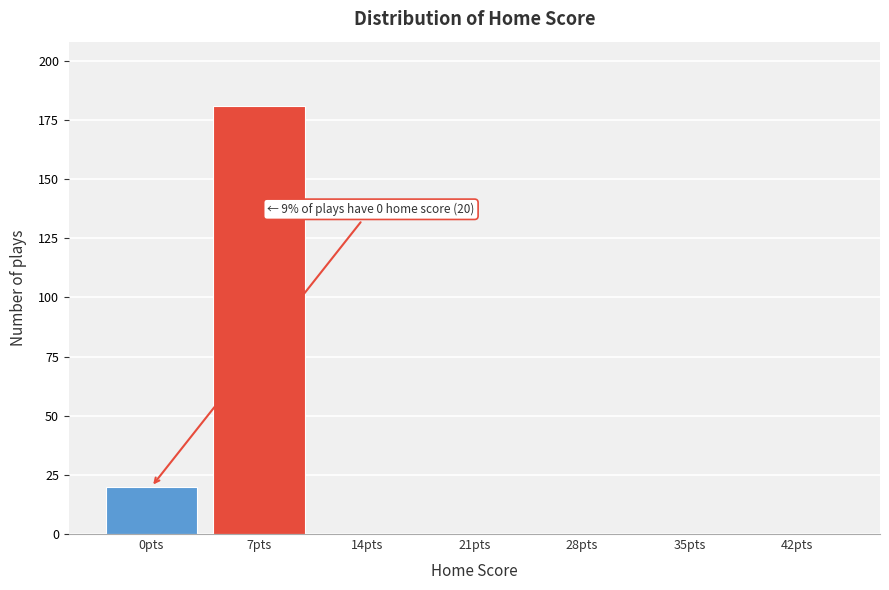

Reading right to left, what are all the values shown in this chart?

42pts=0	35pts=0	28pts=0	21pts=0	14pts=0	7pts=181	0pts=20